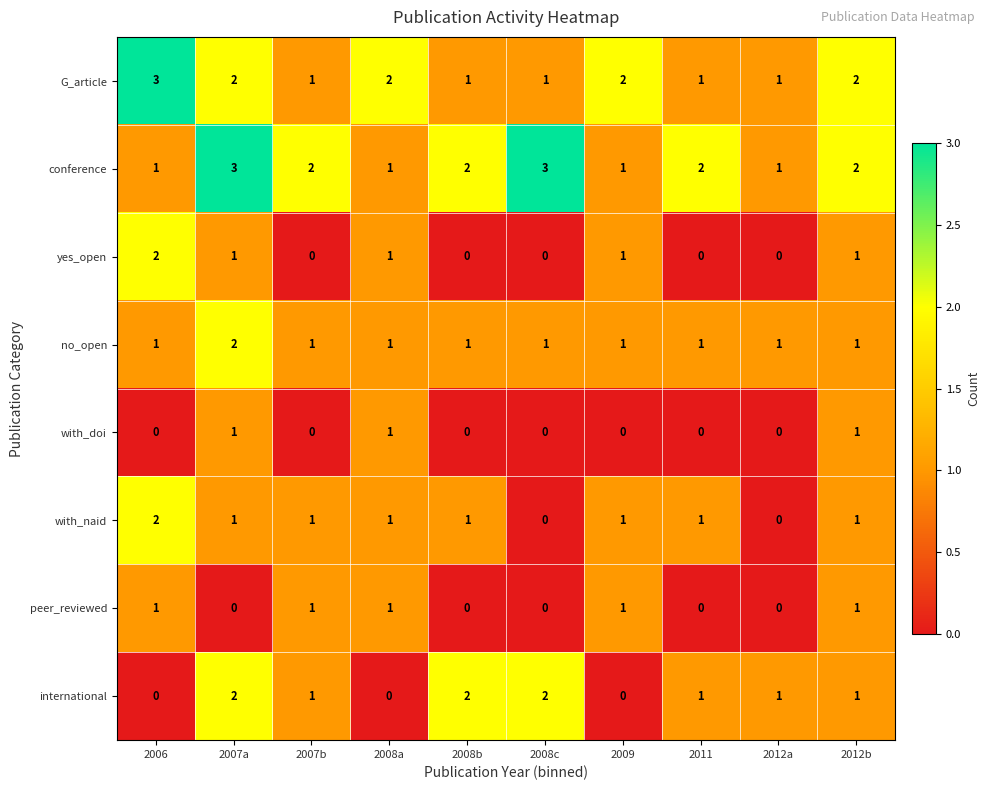

What is the greatest value displayed?

3